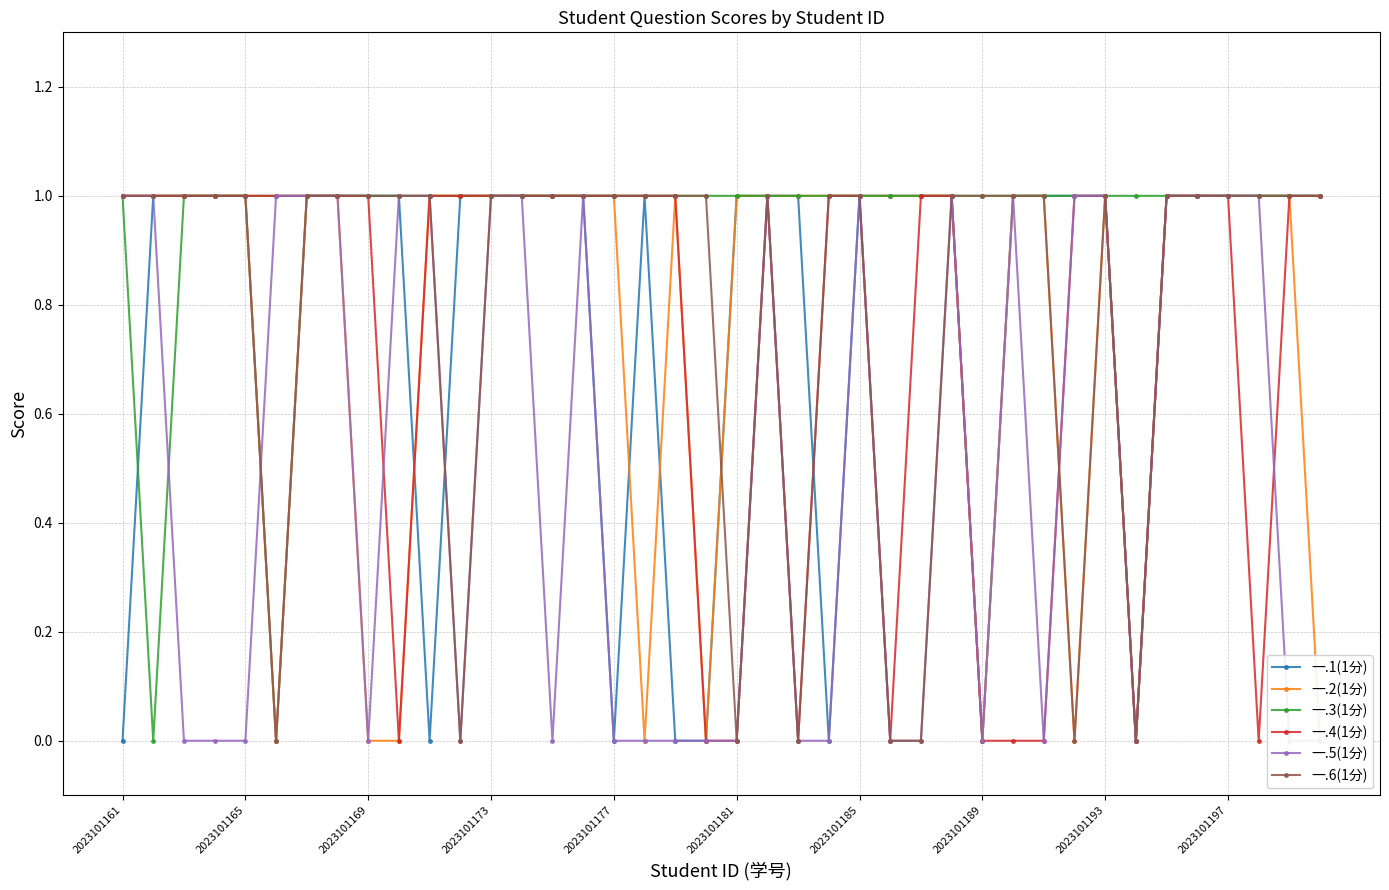

Is it true that 一.4(1分) equals 1 at 17?

True